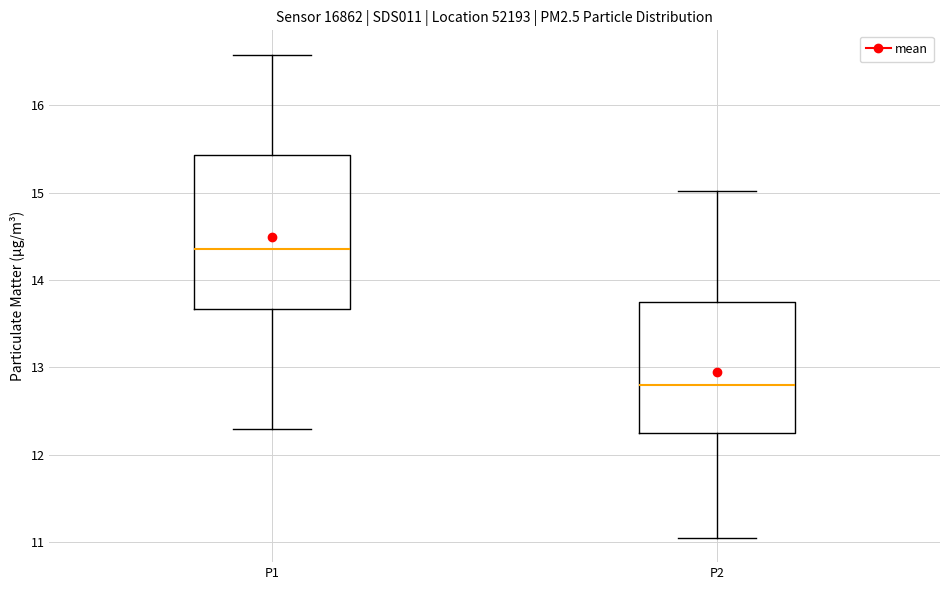

Comparing the boxes themselves (not the whiskers), which one is the tallest?

P1